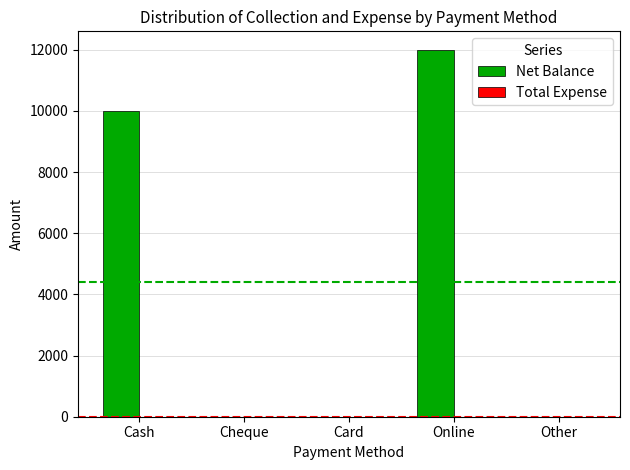

The value at Online is 12000. True or false?

True